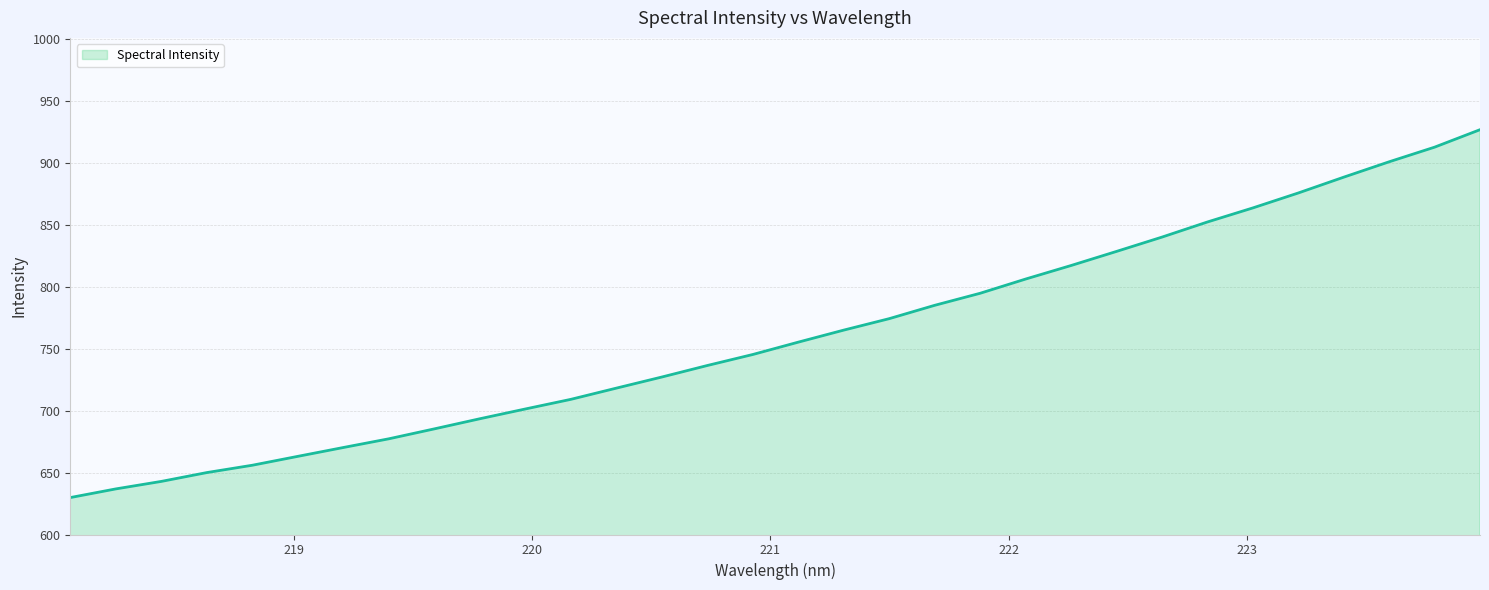

Reading left to right, extract all data points from this chart.

629.8	636.8	642.9	650.0	655.9	663.1	670.3	677.3	685.3	693.5	701.4	709.2	718.2	727.2	736.5	745.4	755.4	765.1	774.4	785.1	794.9	806.4	817.3	828.7	840.2	852.4	863.8	875.9	888.6	901.1	912.9	927.0